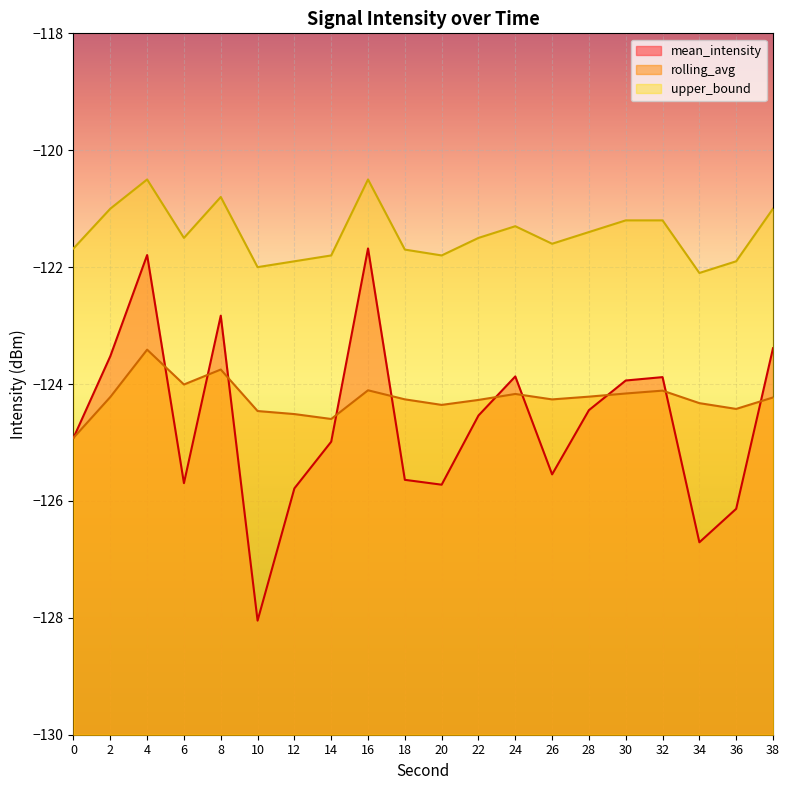

What is the value of the upper_bound point at the 11th from the left?

-121.8